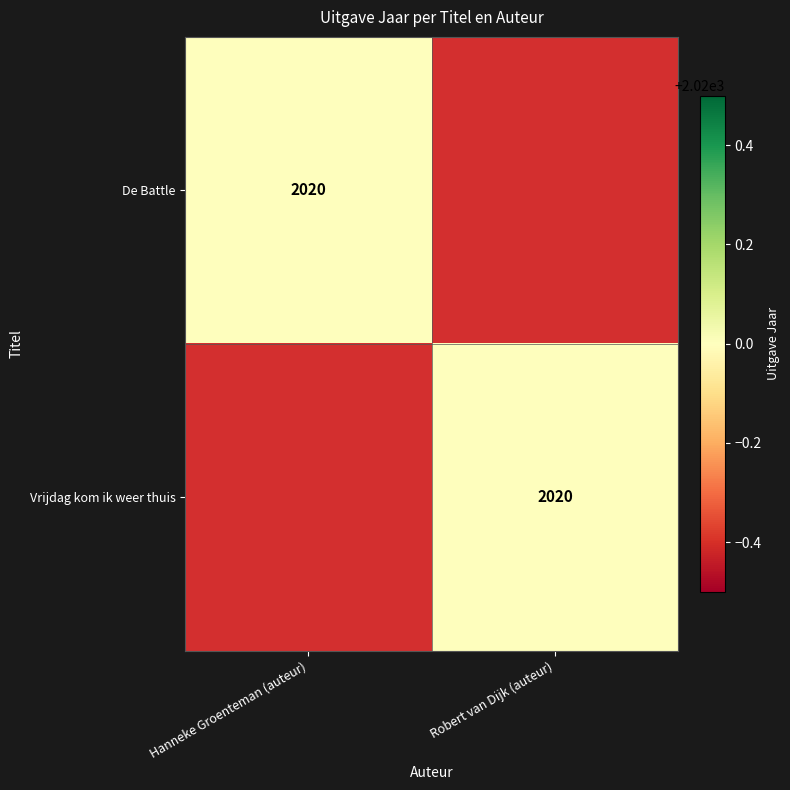

True or false: Vrijdag kom ik weer thuis has a value of 1163 at Robert van Dijk (auteur).

False